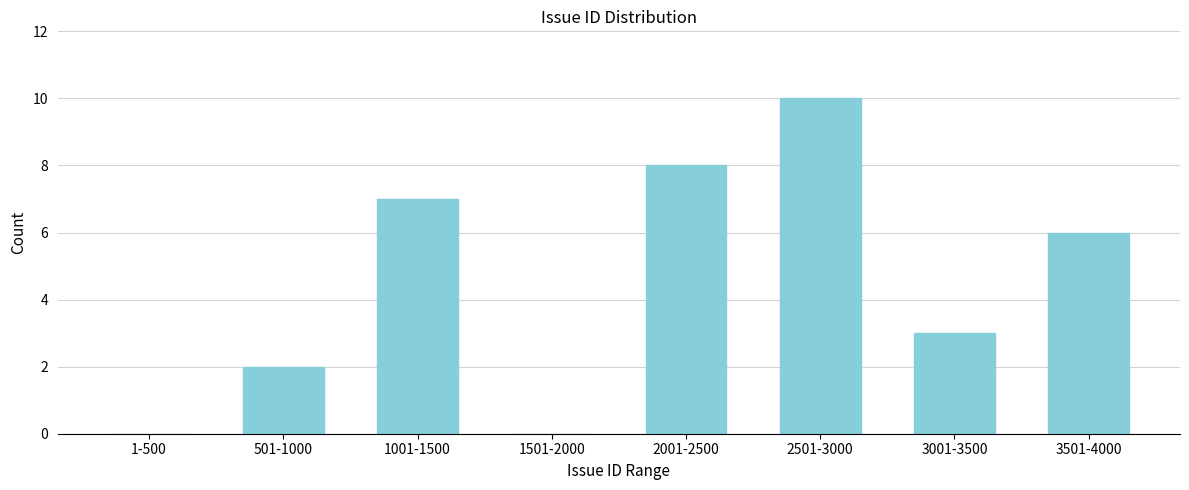

Reading right to left, what are all the values shown in this chart?

3501-4000=6	3001-3500=3	2501-3000=10	2001-2500=8	1501-2000=0	1001-1500=7	501-1000=2	1-500=0